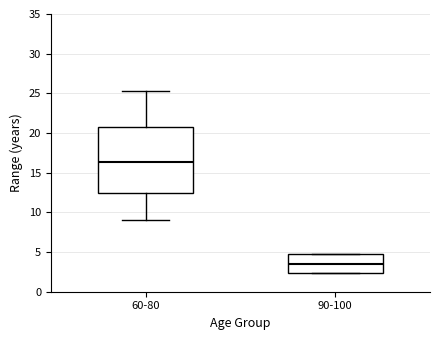

Reading left to right, read every box against the y-axis: the position of its median line, the range the box covers, and the ends of its whiskers. The values are not printed on the chart, so give them approximately, as read against the axis.

60-80: median 16.5, box 12.5 to 20.5, whiskers 9.0 to 25.5
90-100: median 3.5, box 2.5 to 4.5, whiskers 2.5 to 4.5